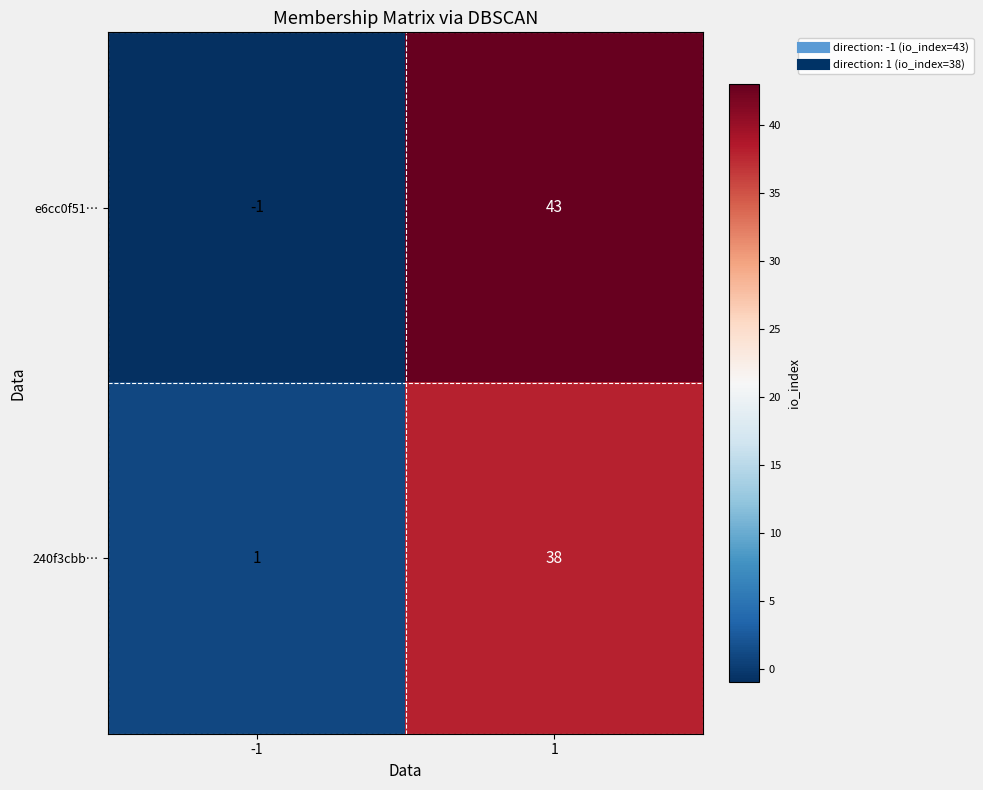

Which series has the largest range (max minus min)?

e6cc0f51…